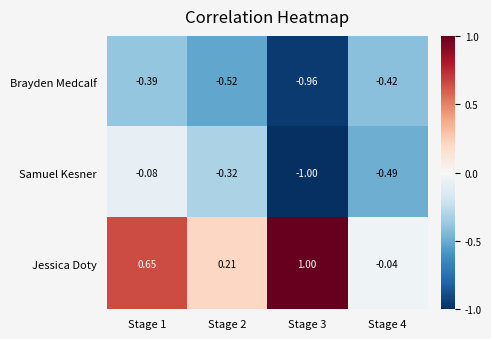

At Stage 4, list the series in order from smallest to largest.

Samuel Kesner, Brayden Medcalf, Jessica Doty